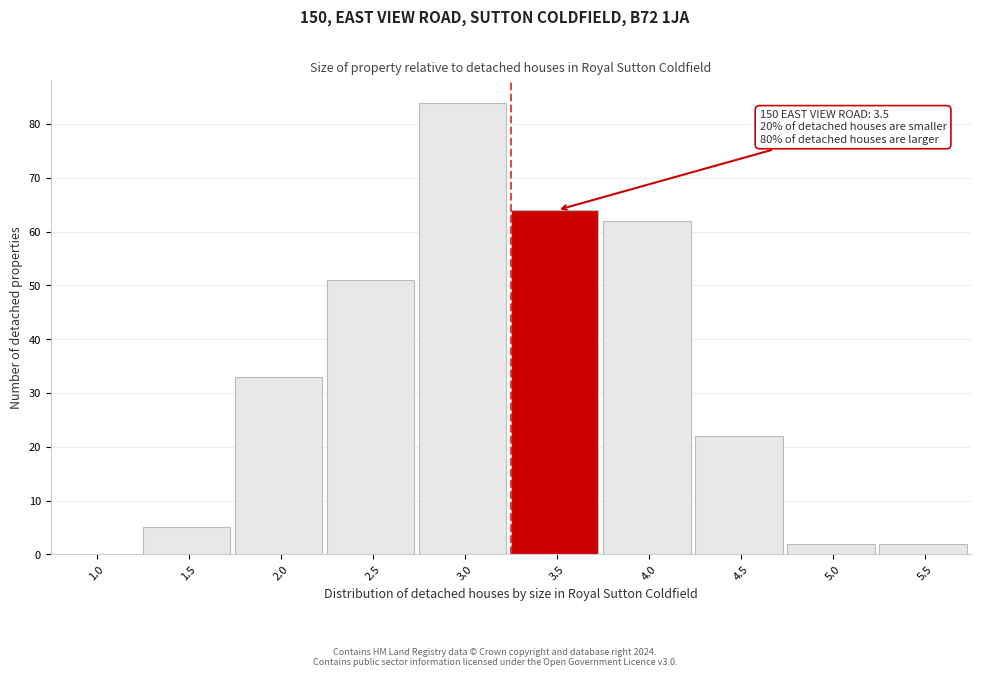

Reading left to right, transcribe all the data shown in this chart.

1.0=0	1.5=5	2.0=33	2.5=51	3.0=84	3.5=64	4.0=62	4.5=22	5.0=2	5.5=2